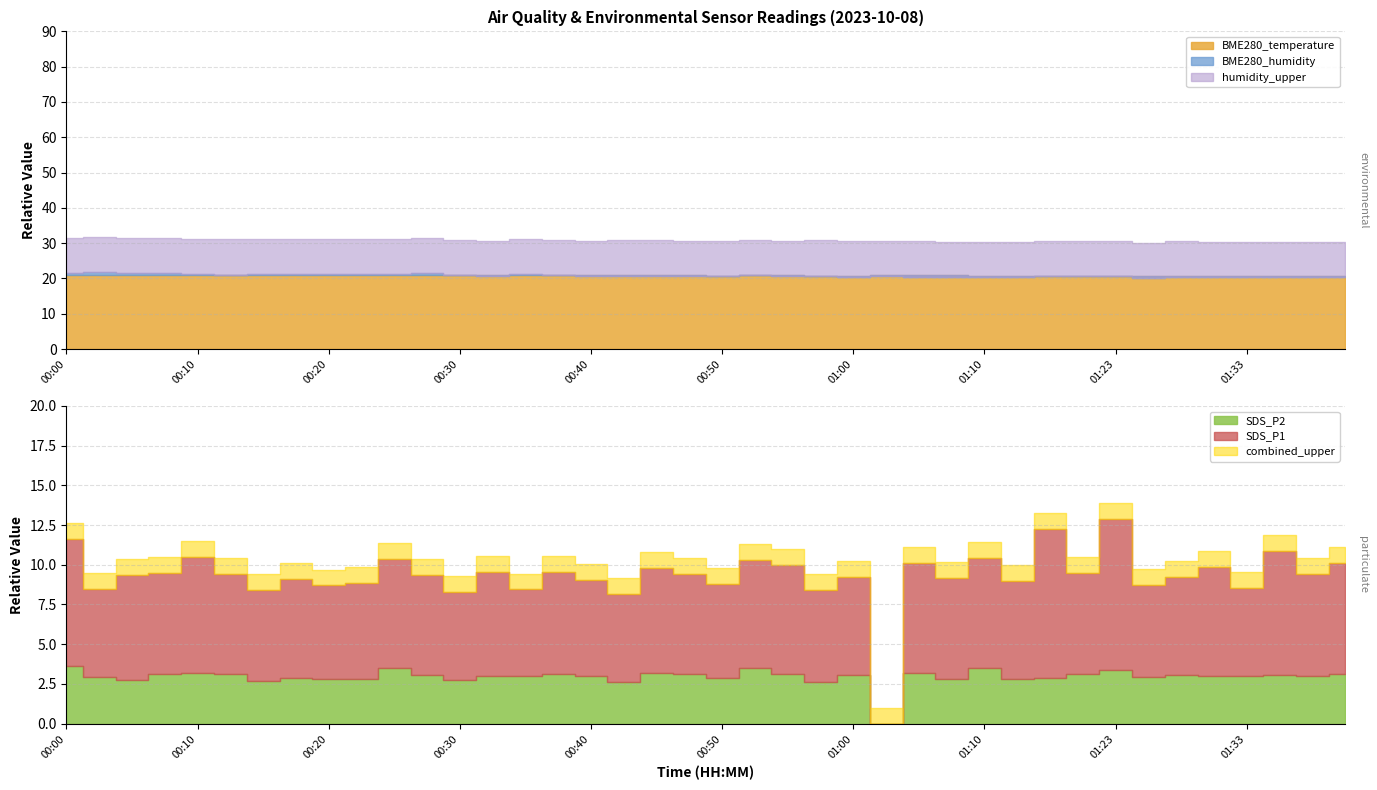

In SDS_P2, how many points are higher than both neighbors (excluding endpoints)?

12